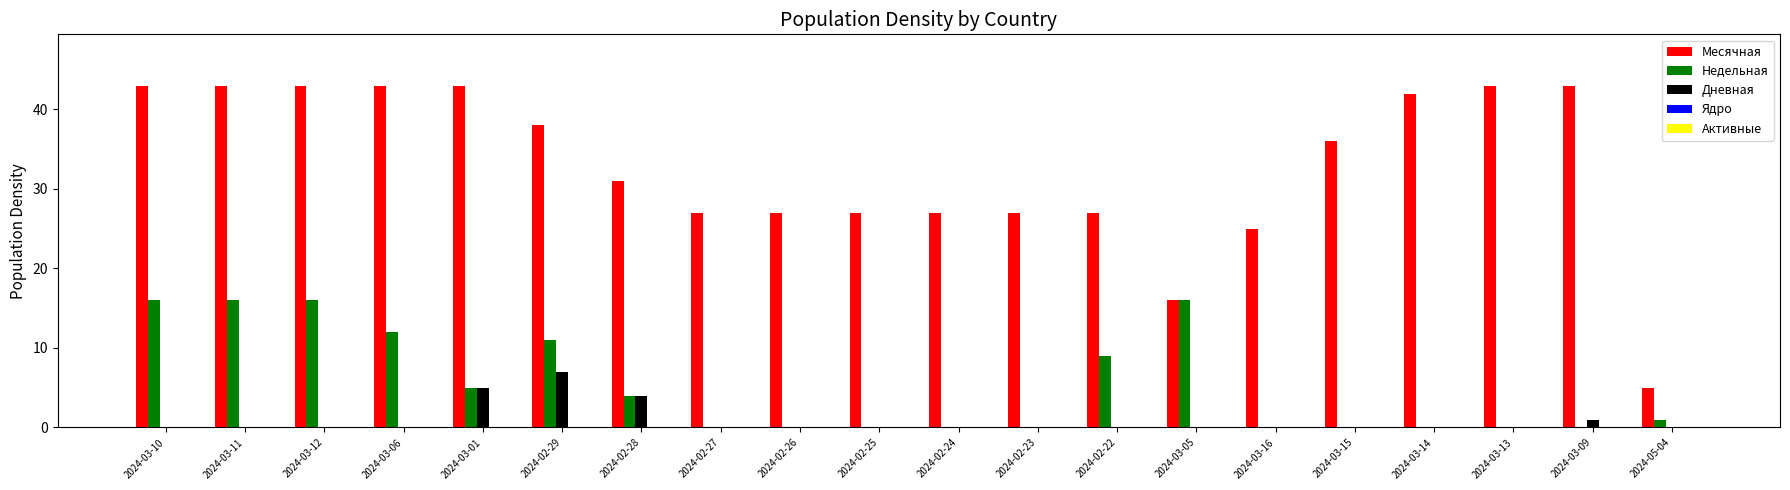

Is it true that Дневная equals 1 at 2024-03-09?

True